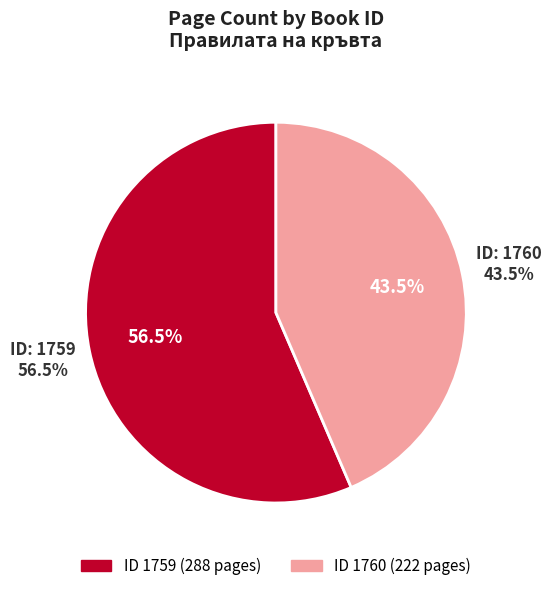

To the nearest percent, what percentage of the pie is 1759?

56%